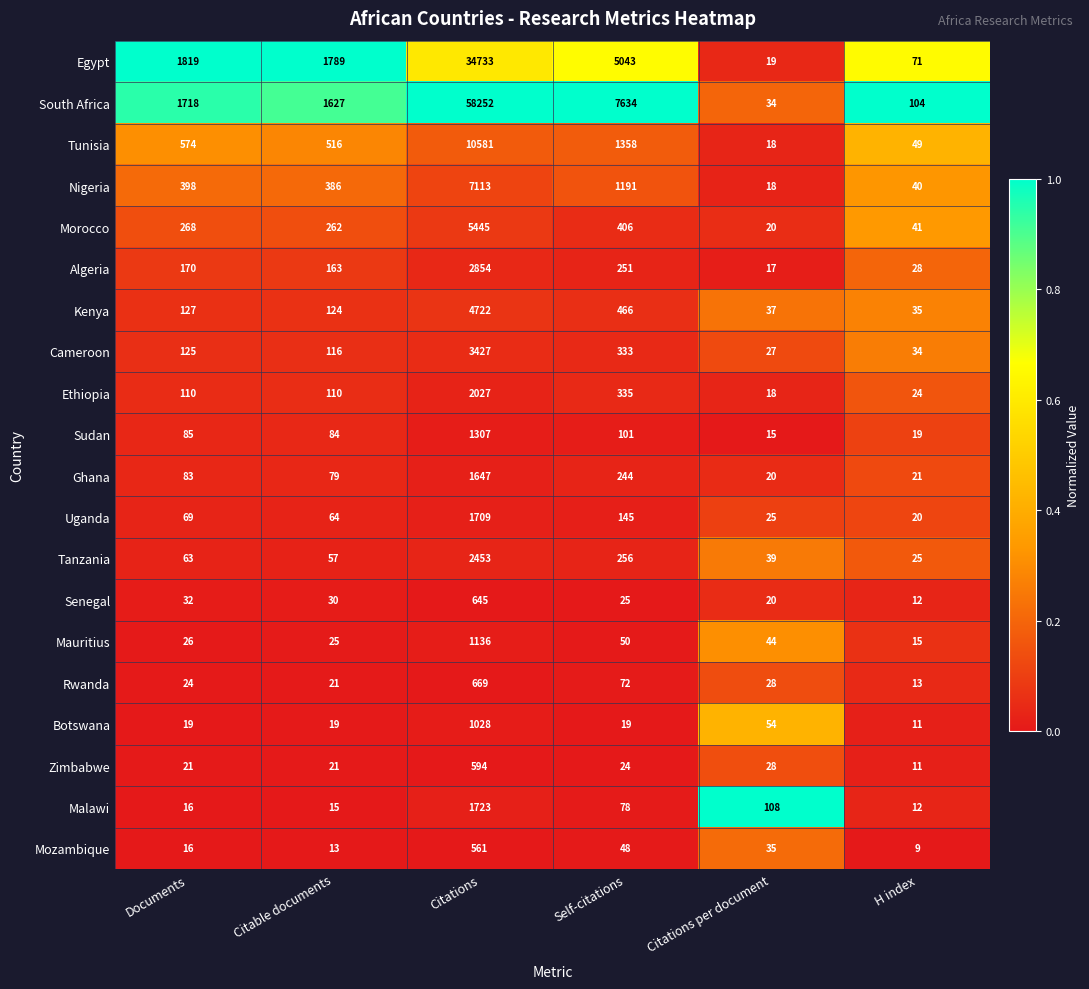

How many distinct data groups are displayed?

20